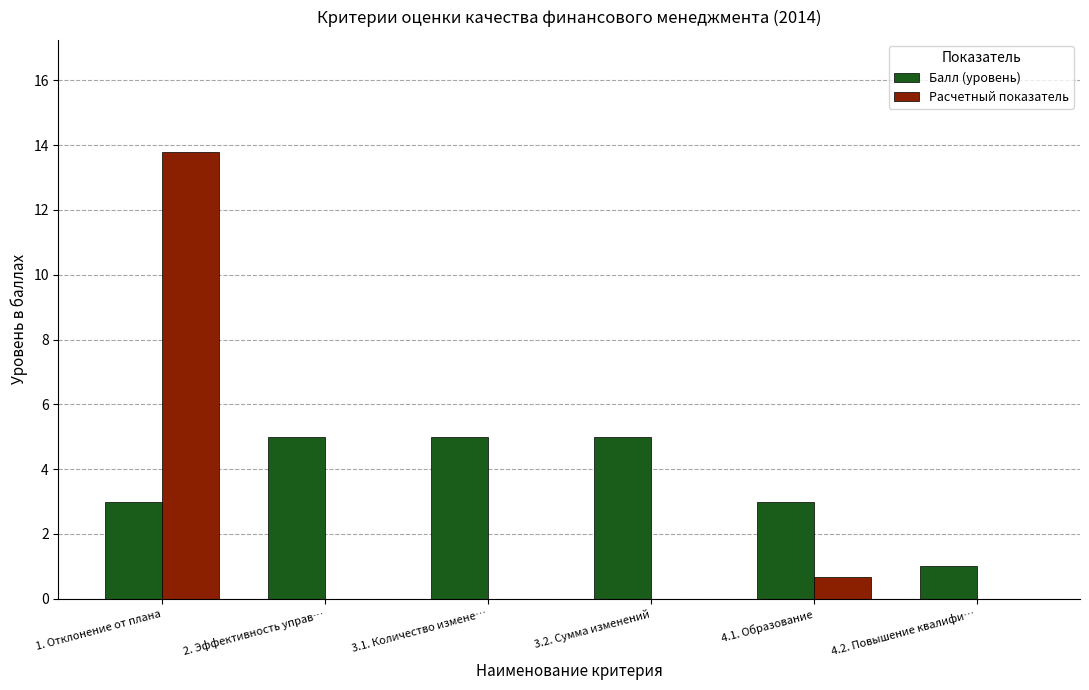

What is the spread (max minus min) of values at 3.1. Количество измене…?

5.0